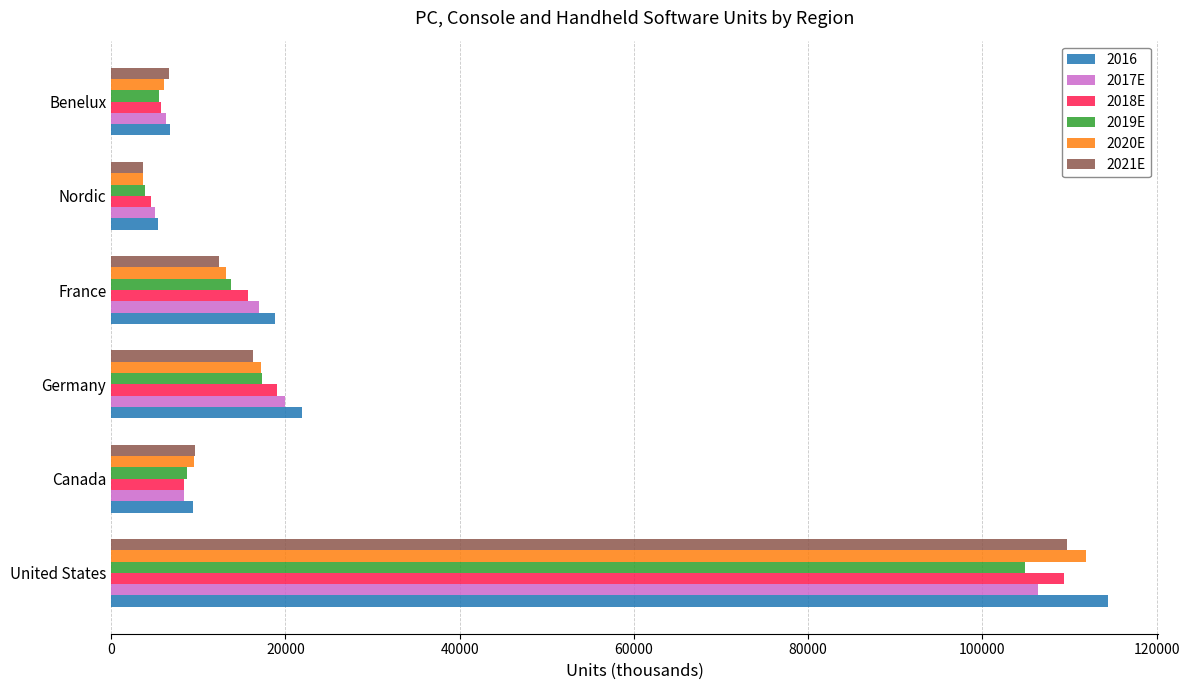

Is the value of 2020E at Nordic greater than the value of 2016 at Benelux?

No